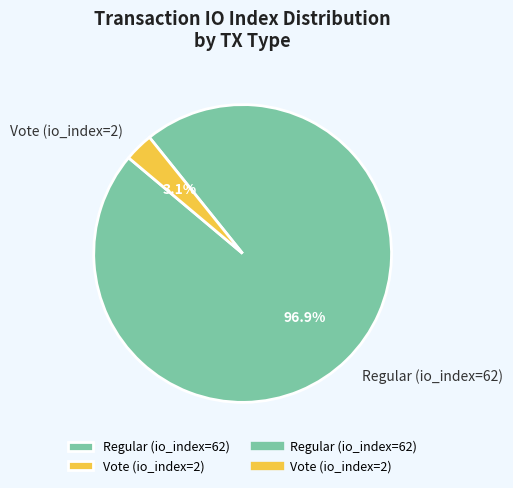

To the nearest percent, what percentage of the pie is Regular (io_index=62)?

97%